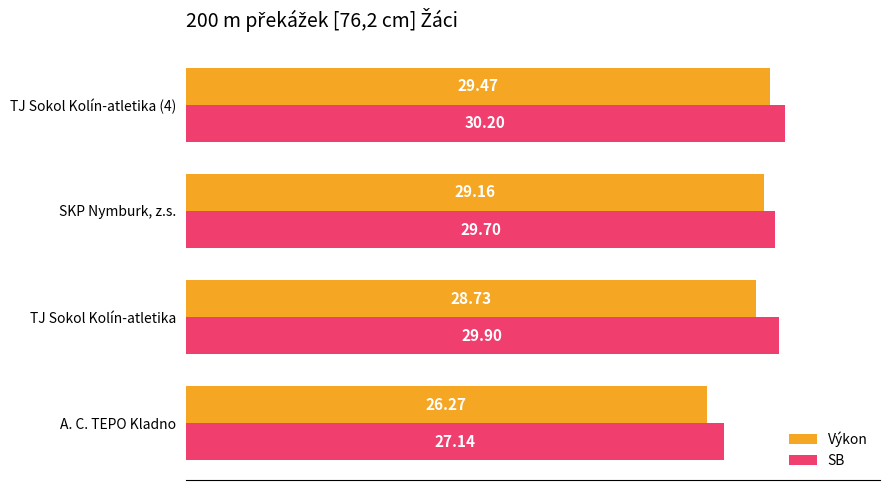

Is the value of SB at SKP Nymburk, z.s. greater than the value of Výkon at TJ Sokol Kolín-atletika (4)?

Yes